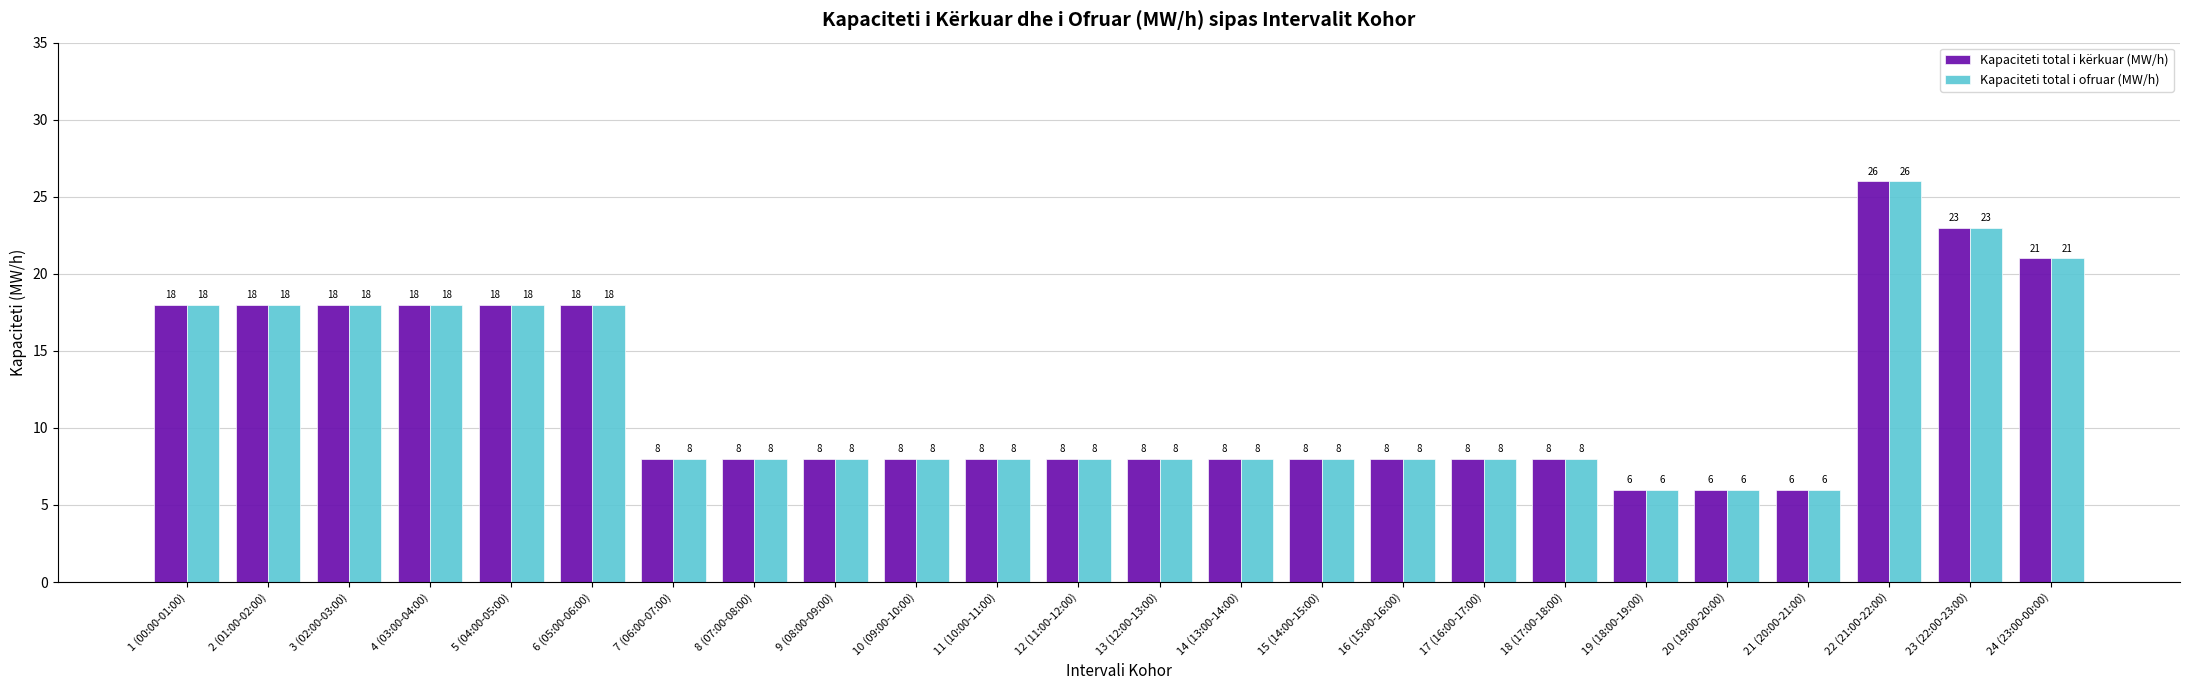

At which label does Kapaciteti total i kërkuar (MW/h) first exceed 8?

1 (00:00-01:00)